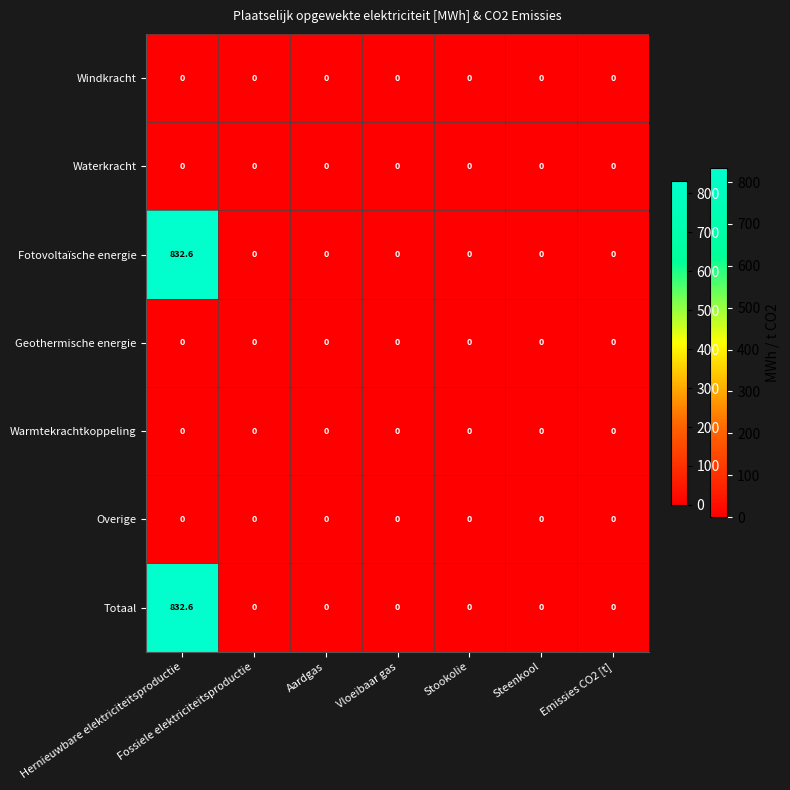

At which category is the sum across all series the highest?

Hernieuwbare elektriciteitsproductie